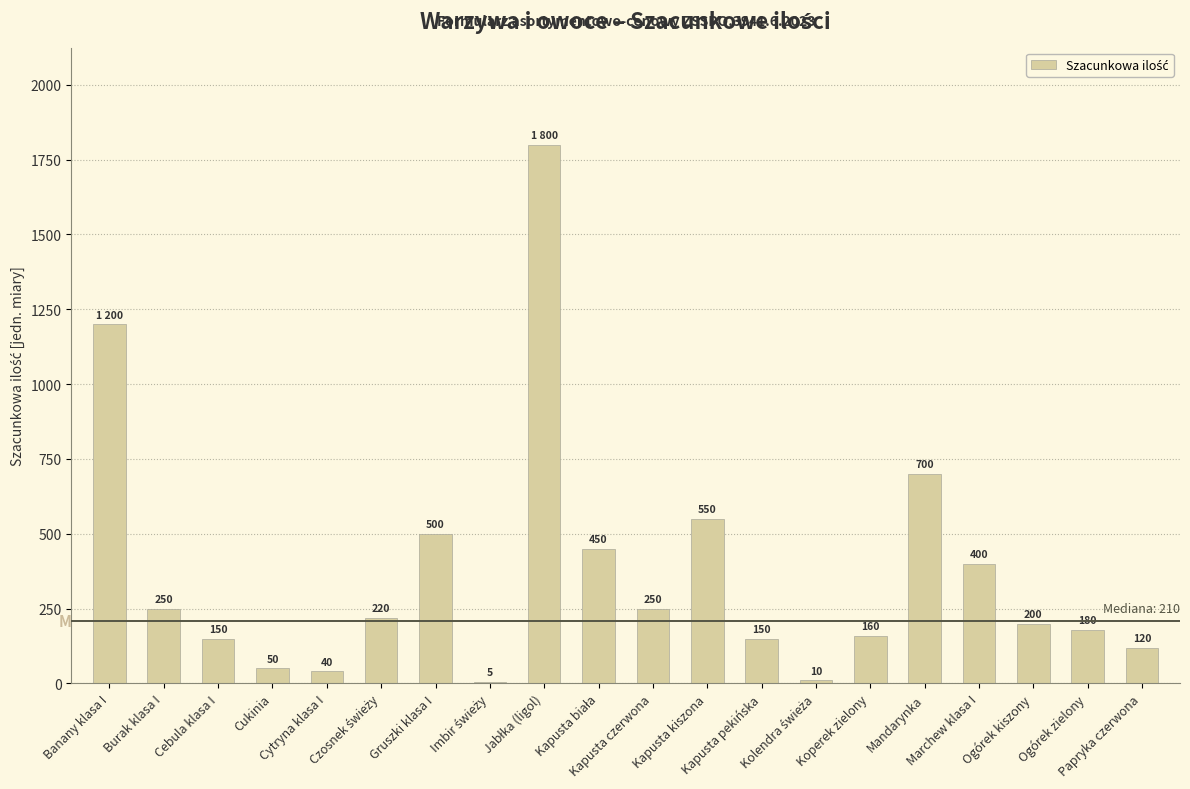

Count the number of categories in the chart.

20